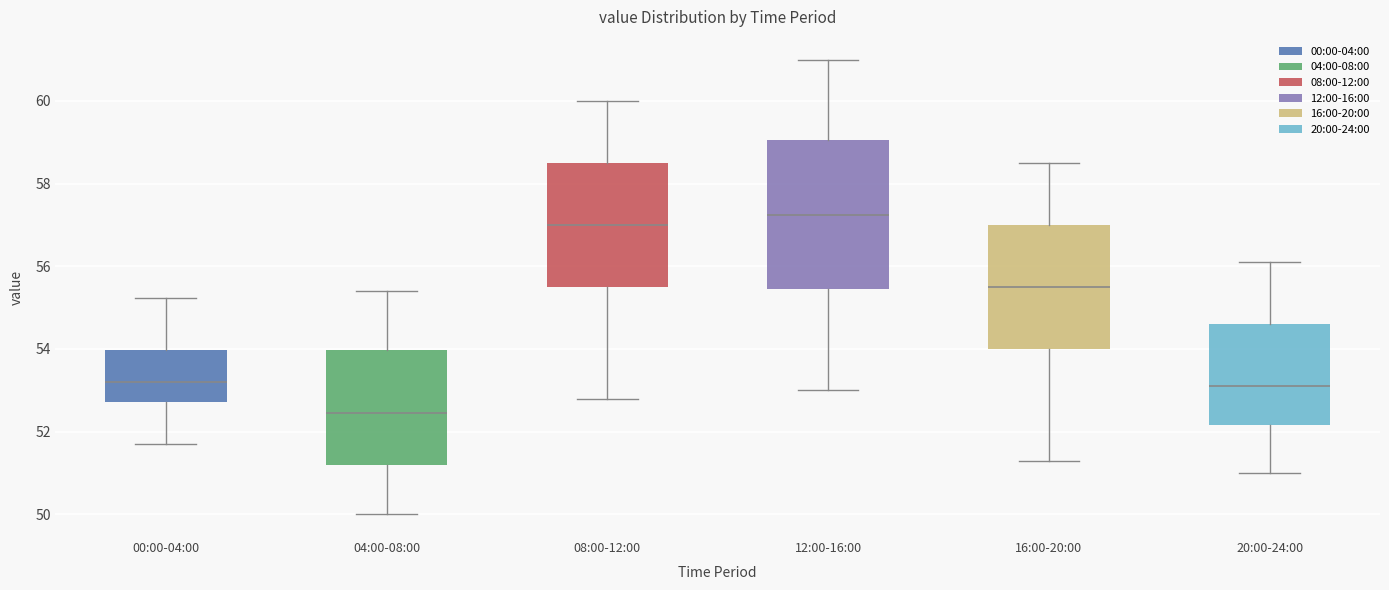

Reading left to right, transcribe this box plot: for each box, give where its median line is, the range the box spans, and where its two whiskers end, as read against the y-axis. The values are not printed on the chart, so give them approximately, as read against the axis.

00:00-04:00: median 53.2, box 52.8 to 54.0, whiskers 51.8 to 55.2
04:00-08:00: median 52.4, box 51.2 to 54.0, whiskers 50.0 to 55.4
08:00-12:00: median 57.0, box 55.6 to 58.6, whiskers 52.8 to 60.0
12:00-16:00: median 57.2, box 55.4 to 59.0, whiskers 53.0 to 61.0
16:00-20:00: median 55.6, box 54.0 to 57.0, whiskers 51.4 to 58.6
20:00-24:00: median 53.2, box 52.2 to 54.6, whiskers 51.0 to 56.2